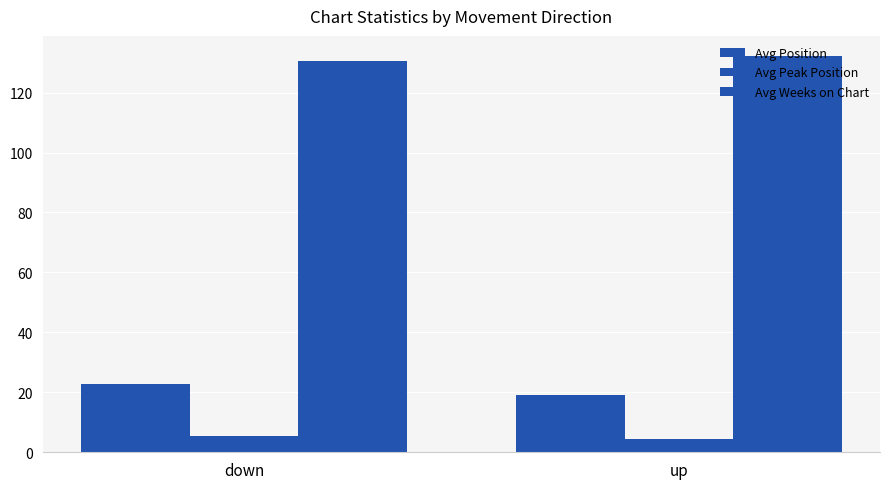

At which label is Avg Peak Position closest to 4?

up